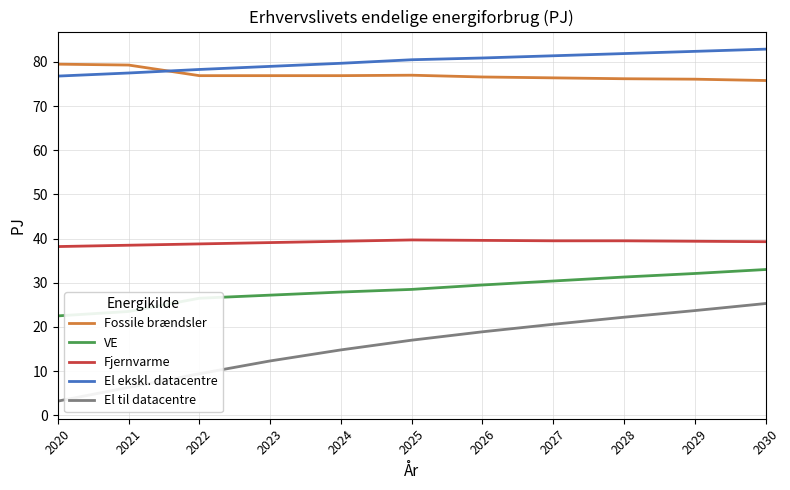

The El ekskl. datacentre series shows 79.0 at 2023. True or false?

True